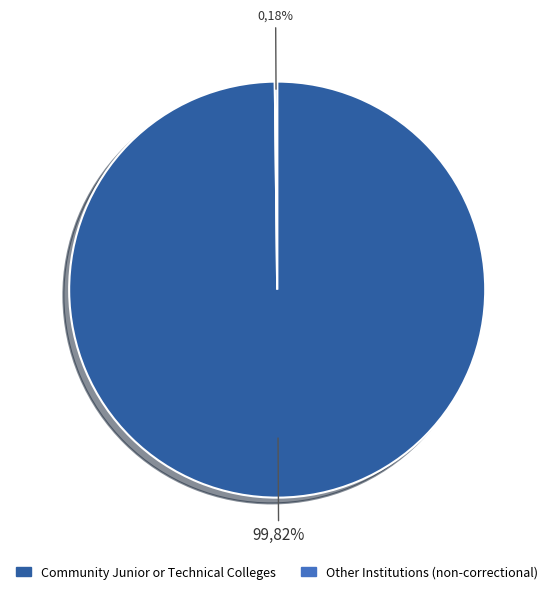

How much of the chart is everything except Other Institutions (non-correctional)?

99.8%